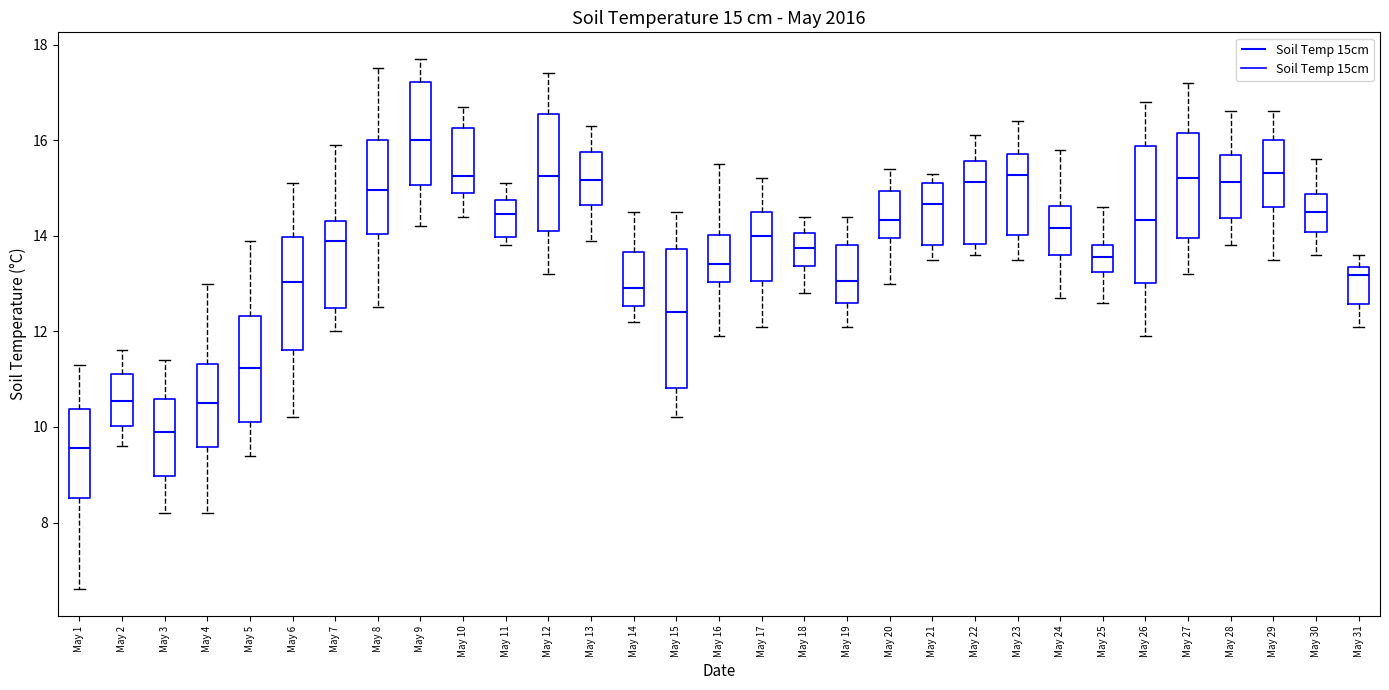

Which box has the highest median line?

May 9